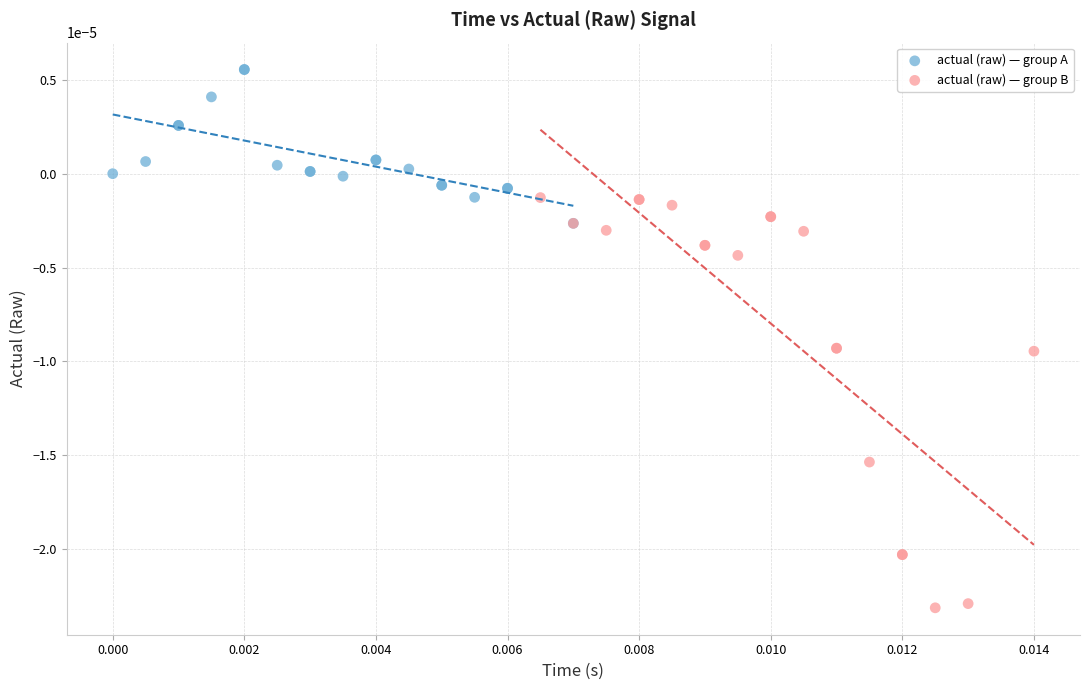

What are all the series names shown in the legend?

actual (raw) — group A, actual (raw) — group B